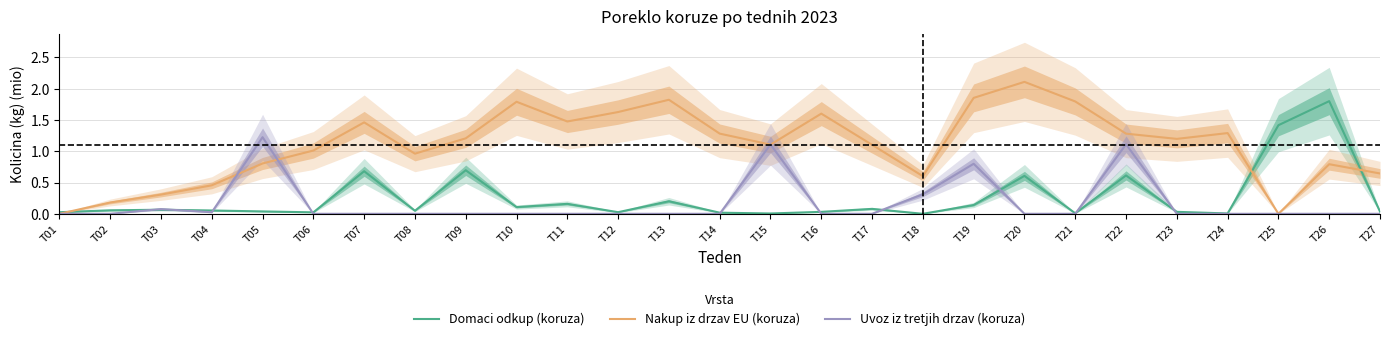

How many values in Nakup iz drzav EU (koruza) are above zero?

25